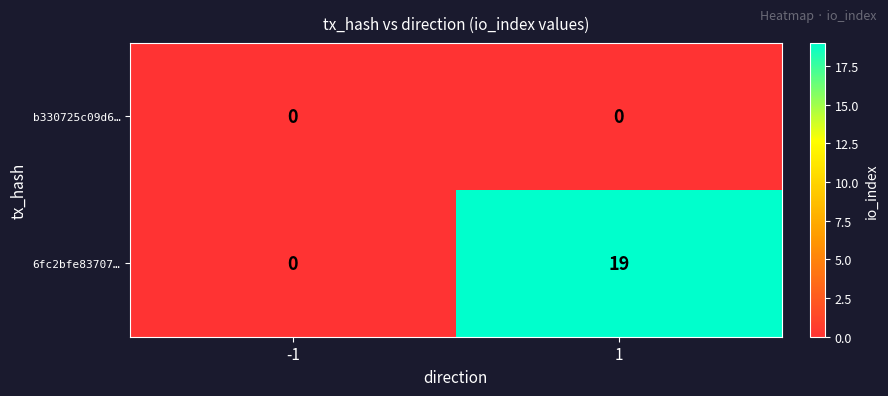

Which series has the largest range (max minus min)?

6fc2bfe83707…